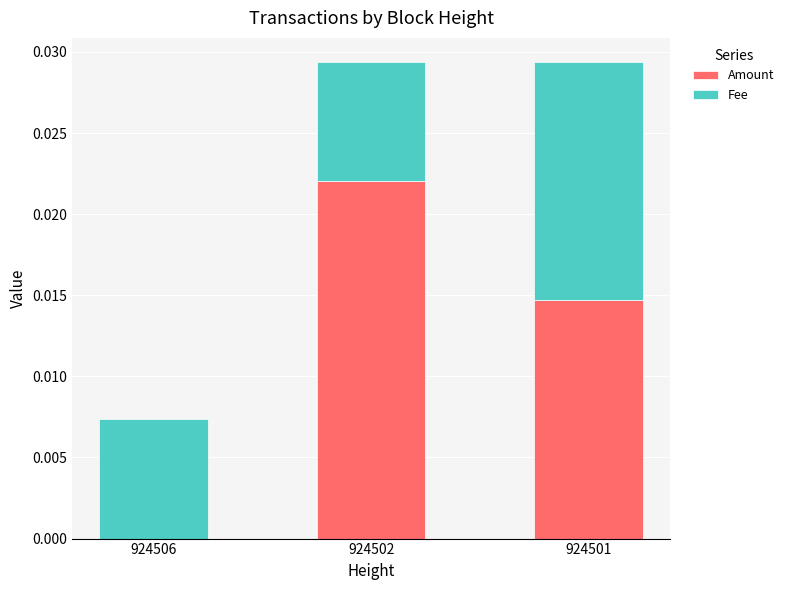

True or false: Amount has a value of 0.0 at 924506.

True